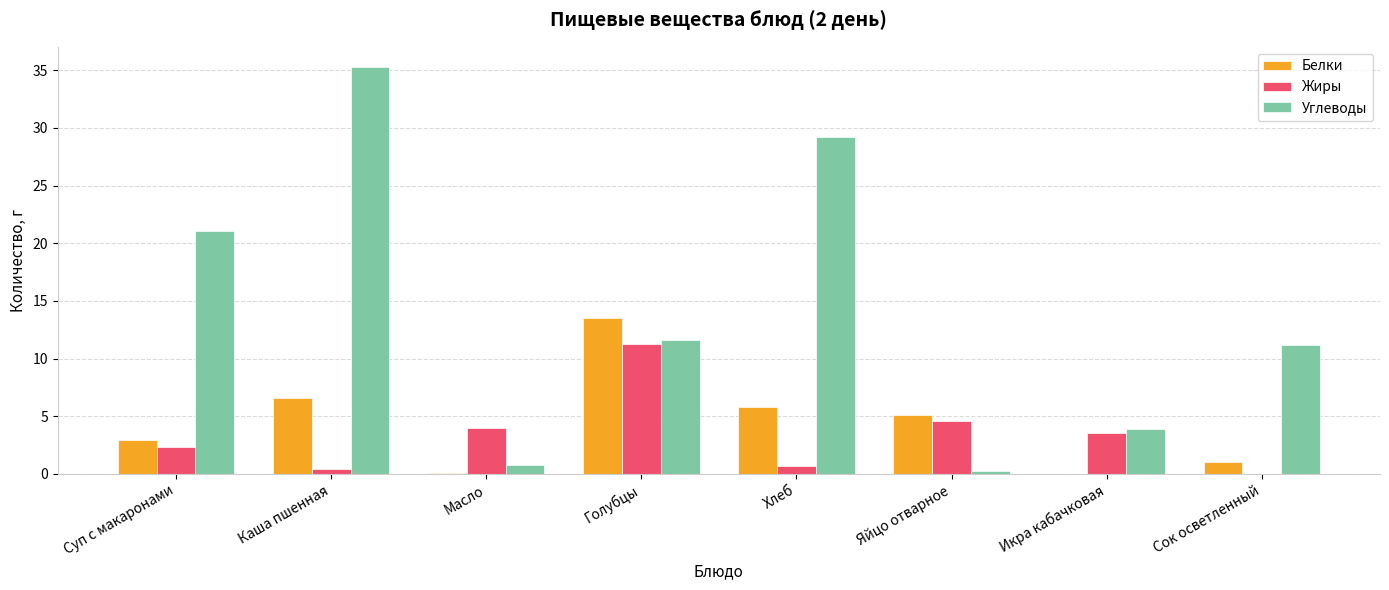

What is the maximum value for Жиры?

11.3